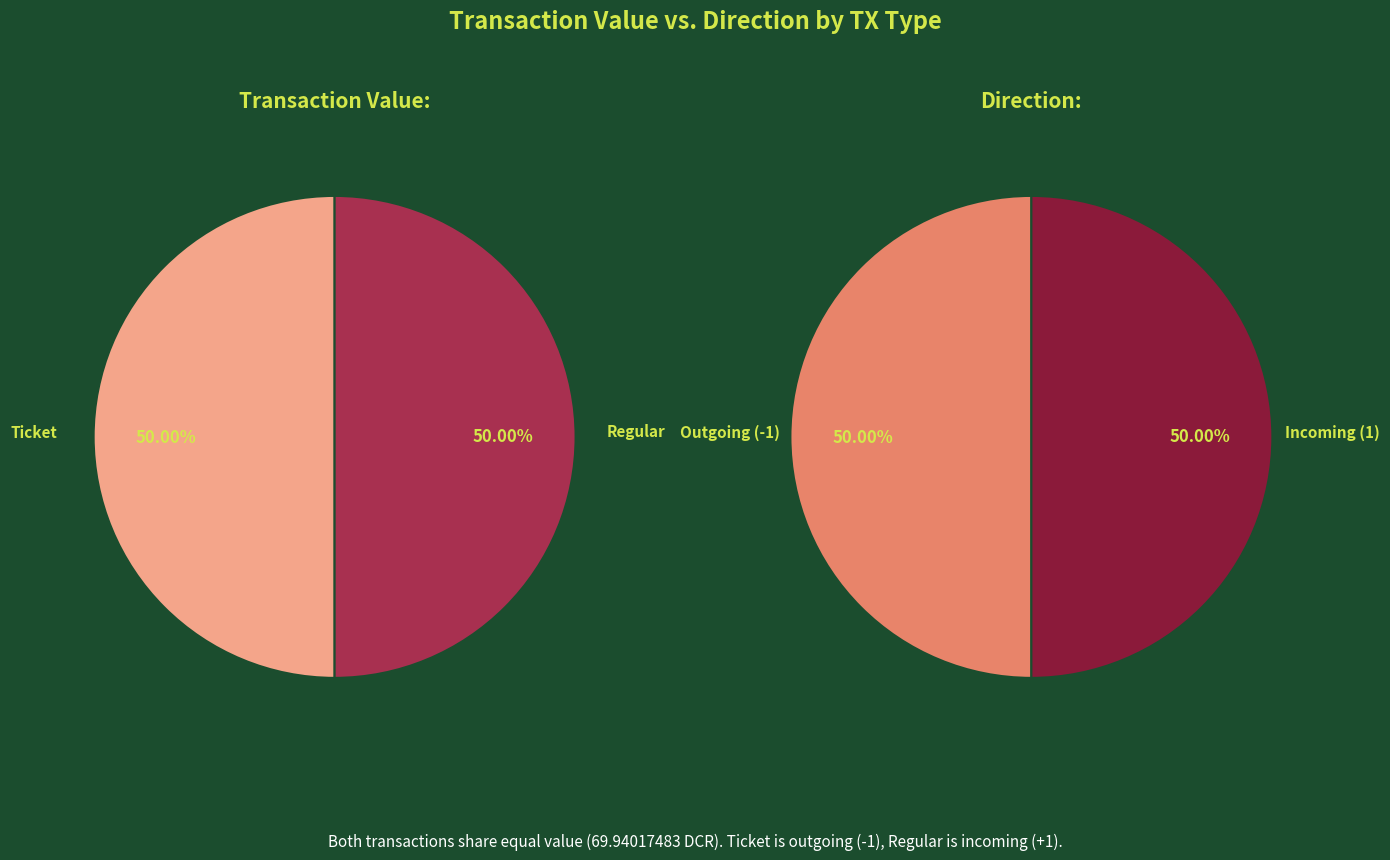

Which slice is the smallest?

Ticket